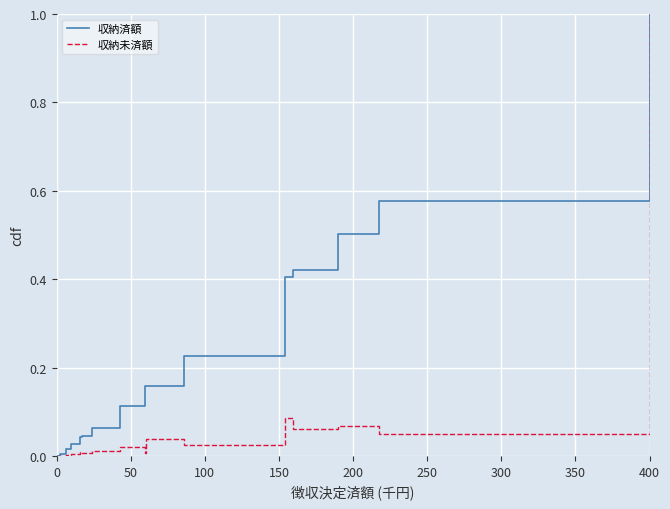

Which series has the largest total across all categories?

収納済額